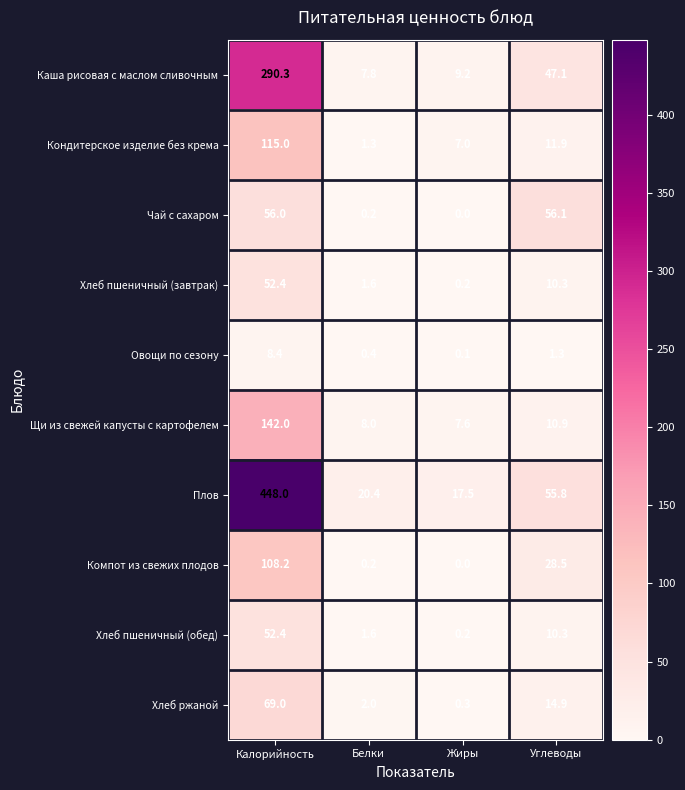

What is the difference between the Щи из свежей капусты с картофелем values at Жиры and Калорийность?

134.4